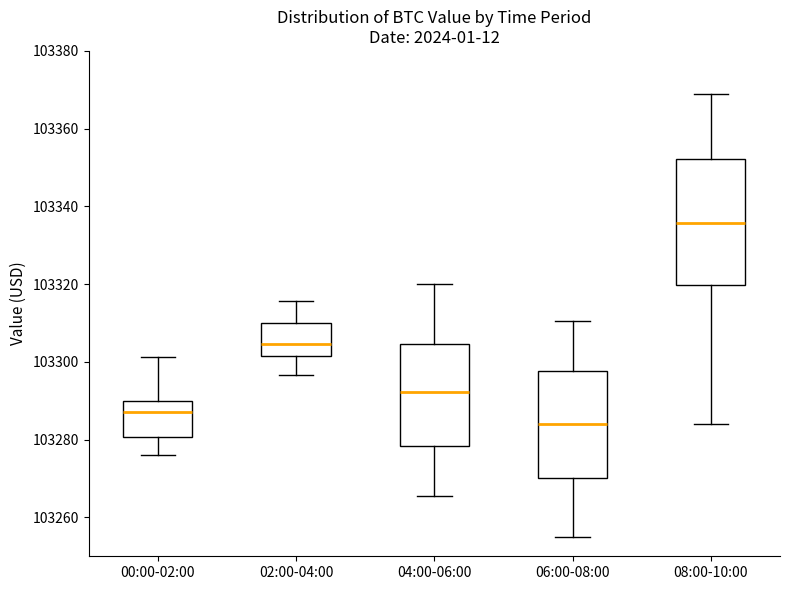

Reading left to right, transcribe this box plot: for each box, give where its median line is, the range the box spans, and where its two whiskers end, as read against the y-axis. The values are not printed on the chart, so give them approximately, as read against the axis.

00:00-02:00: median 103288, box 103280 to 103290, whiskers 103276 to 103302
02:00-04:00: median 103304, box 103302 to 103310, whiskers 103296 to 103316
04:00-06:00: median 103292, box 103278 to 103304, whiskers 103266 to 103320
06:00-08:00: median 103284, box 103270 to 103298, whiskers 103256 to 103310
08:00-10:00: median 103336, box 103320 to 103352, whiskers 103284 to 103370